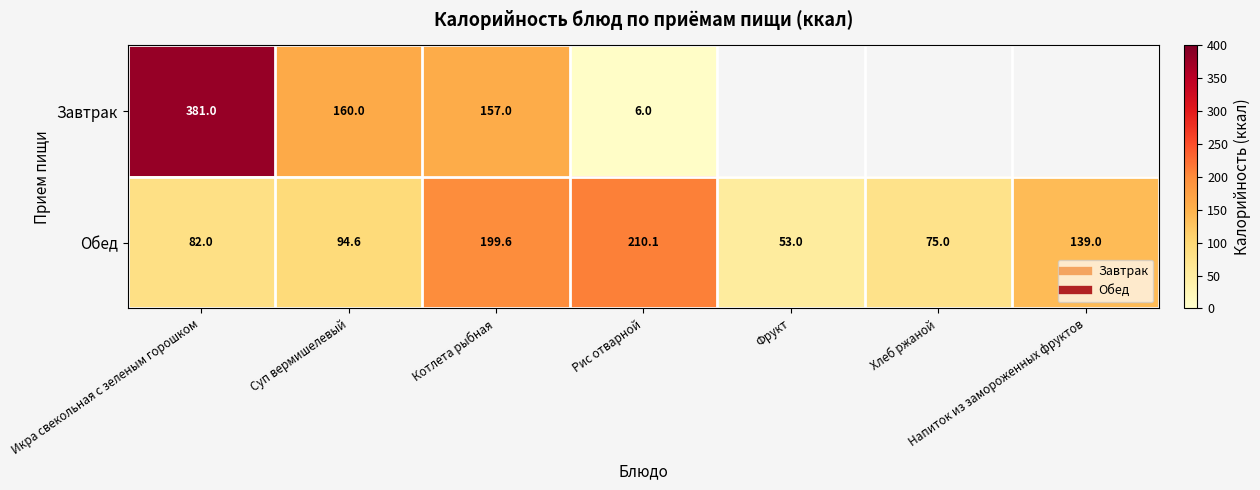

Which series changed the most between Икра свекольная с зеленым горошком and Котлета рыбная?

Завтрак